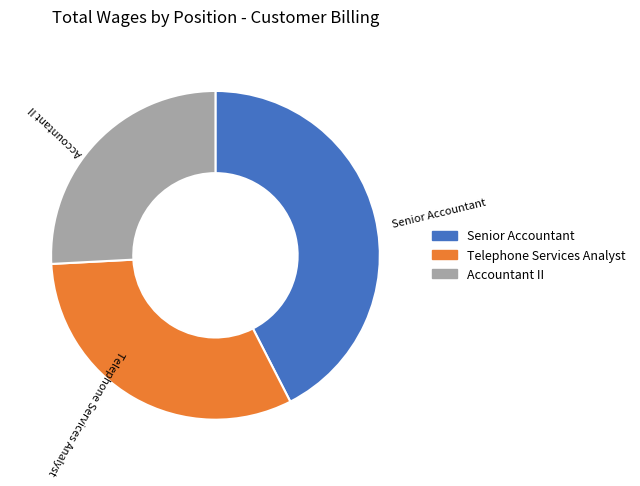

Which slice is the smallest?

Accountant II